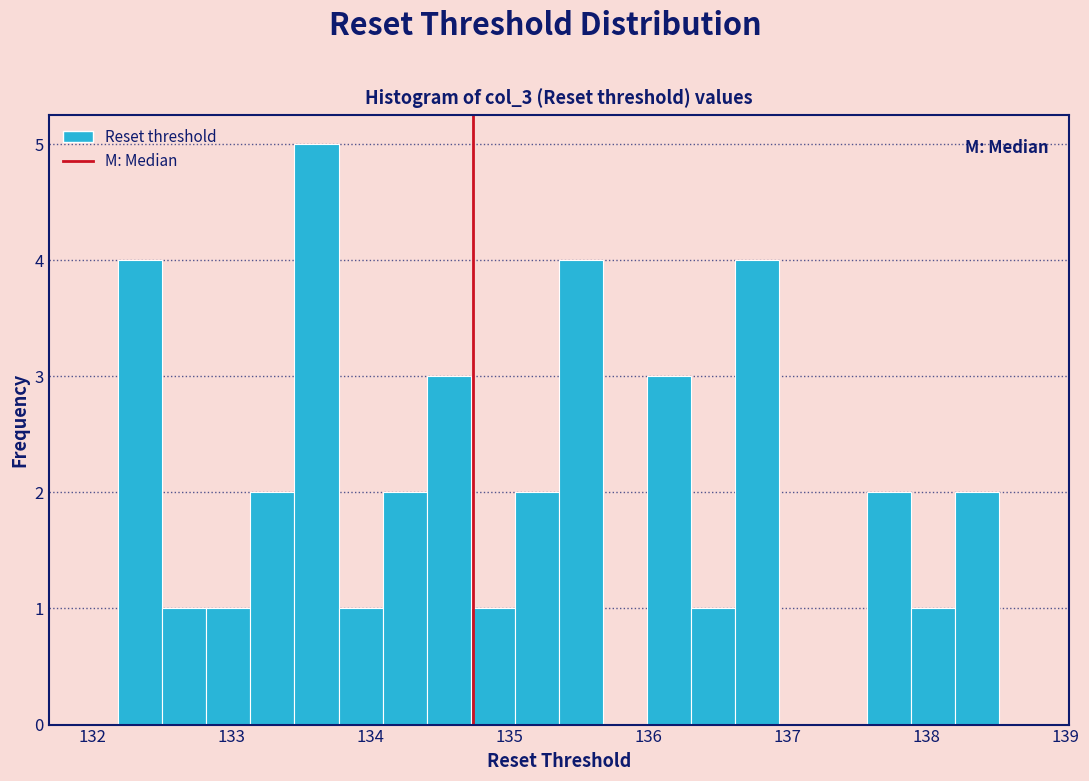

Read against the x-axis, roughly where is the centre of the tallest bar?

133.6